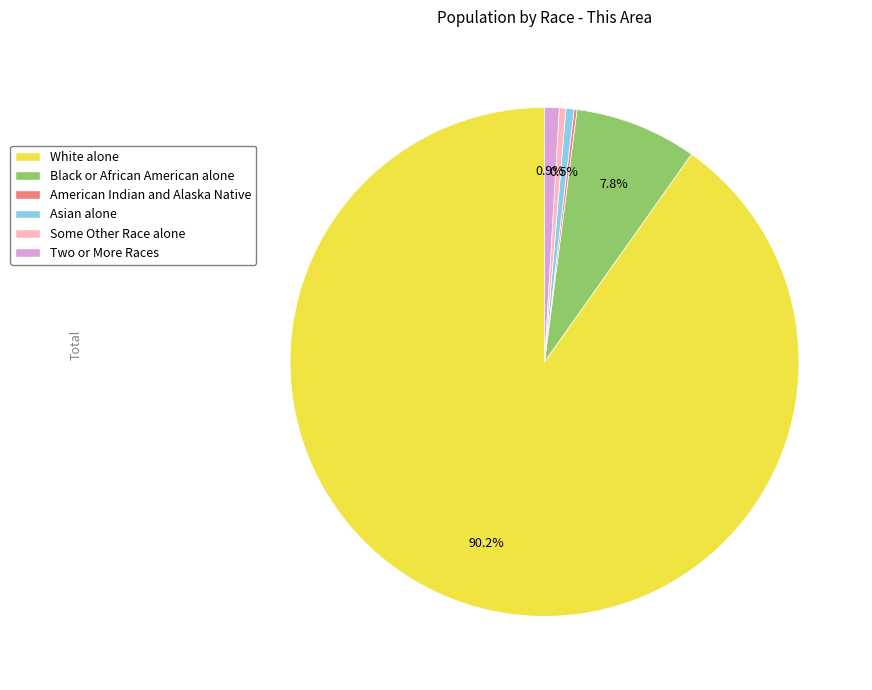

Which category has the biggest portion of the pie?

White alone